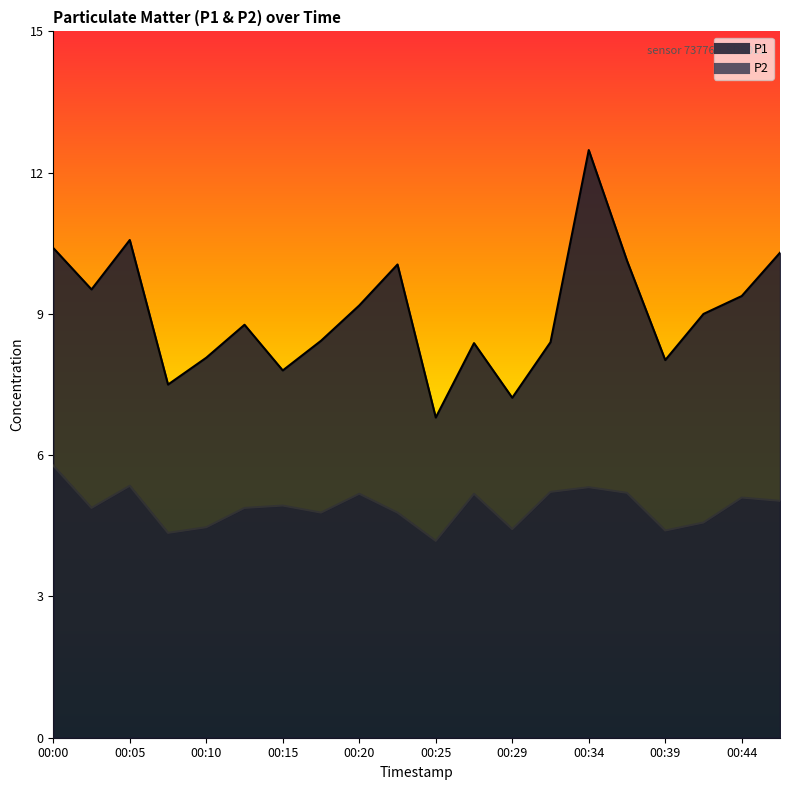

At which category is the sum across all series the highest?

00:34